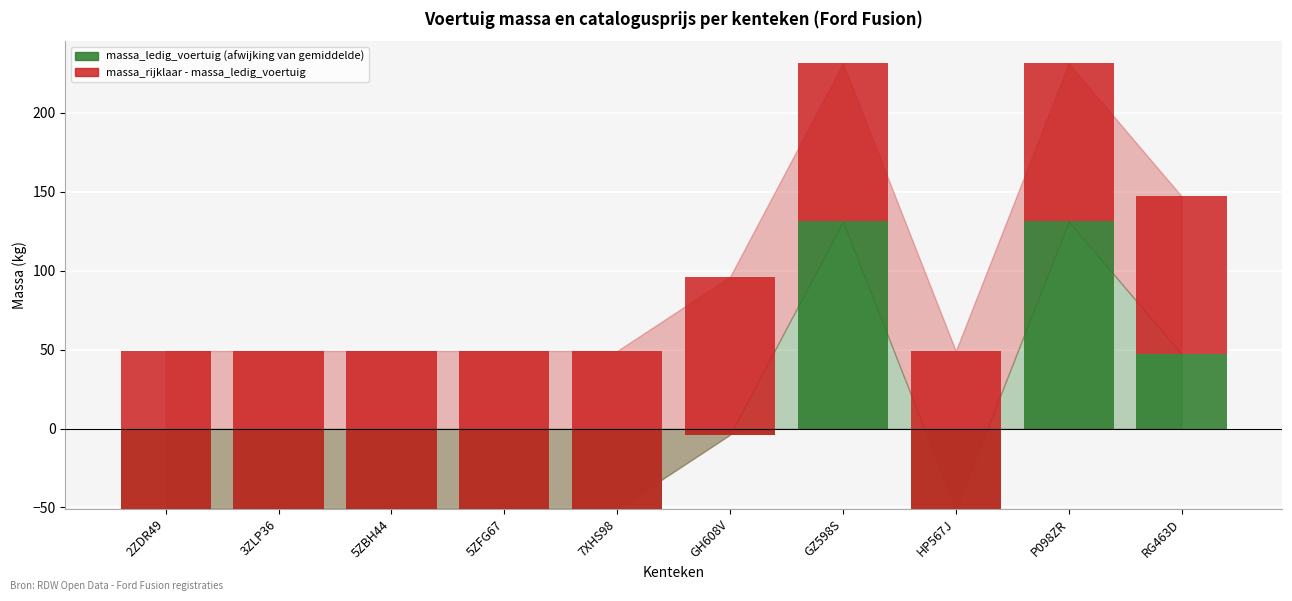

What are all the series names shown in the legend?

massa_ledig_voertuig, massa_rijklaar - massa_ledig_voertuig